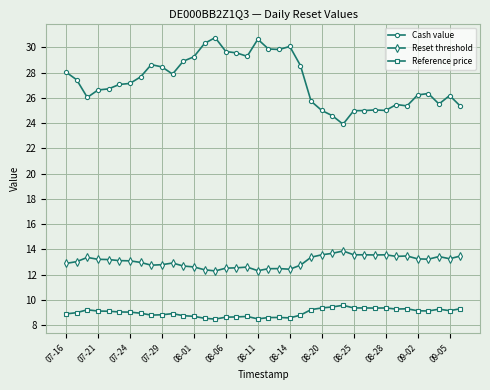

What is the value of the Reset threshold point at the 32nd from the left?

13.4